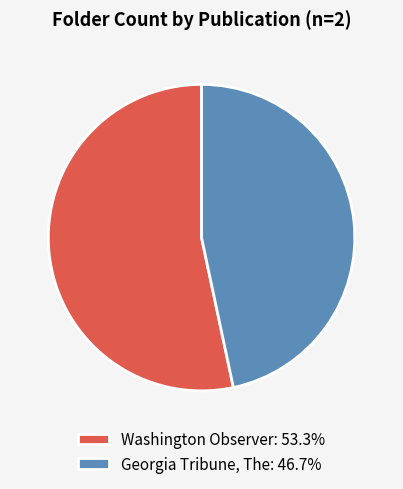

Is the sum of Georgia Tribune, The: 46.7% and Washington Observer: 53.3% greater than half?

Yes